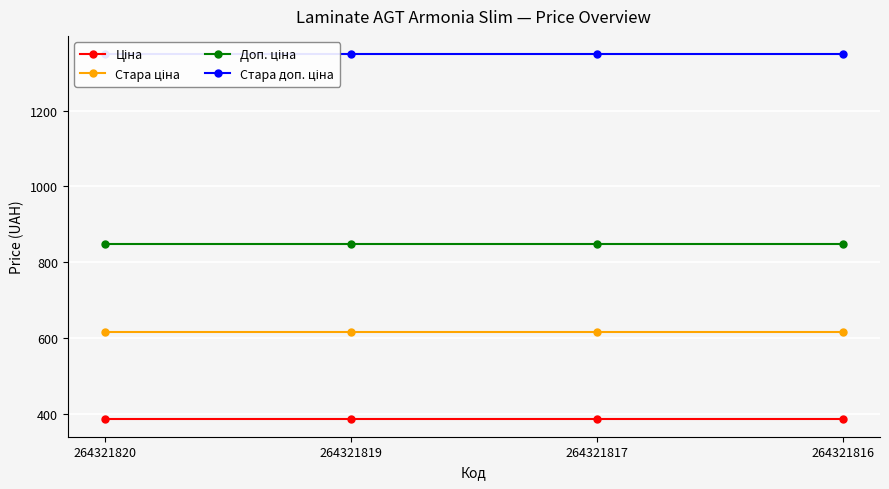

Which series has the largest total across all categories?

Стара доп. ціна